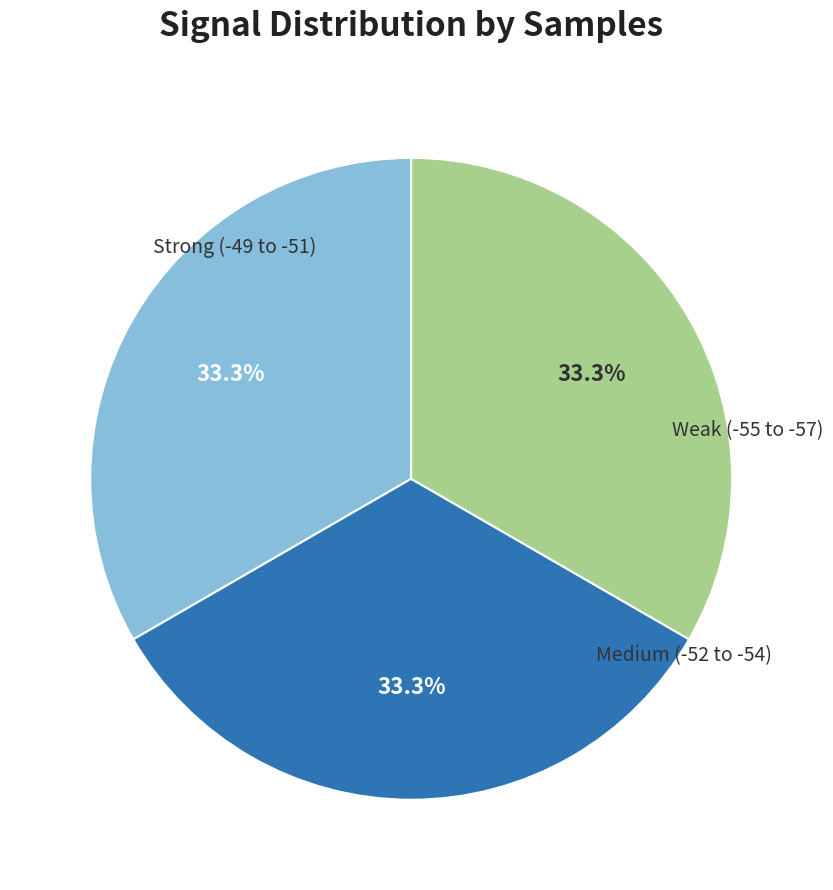

To the nearest percent, what is the average slice percentage?

33%